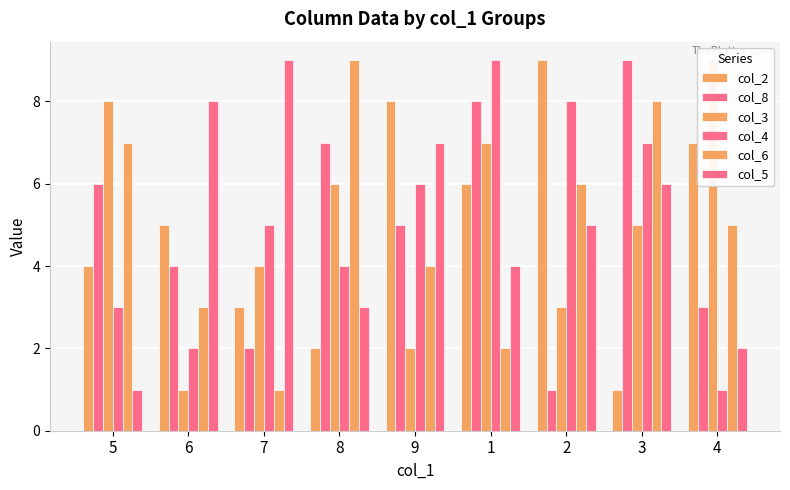

Count the number of categories in the chart.

9